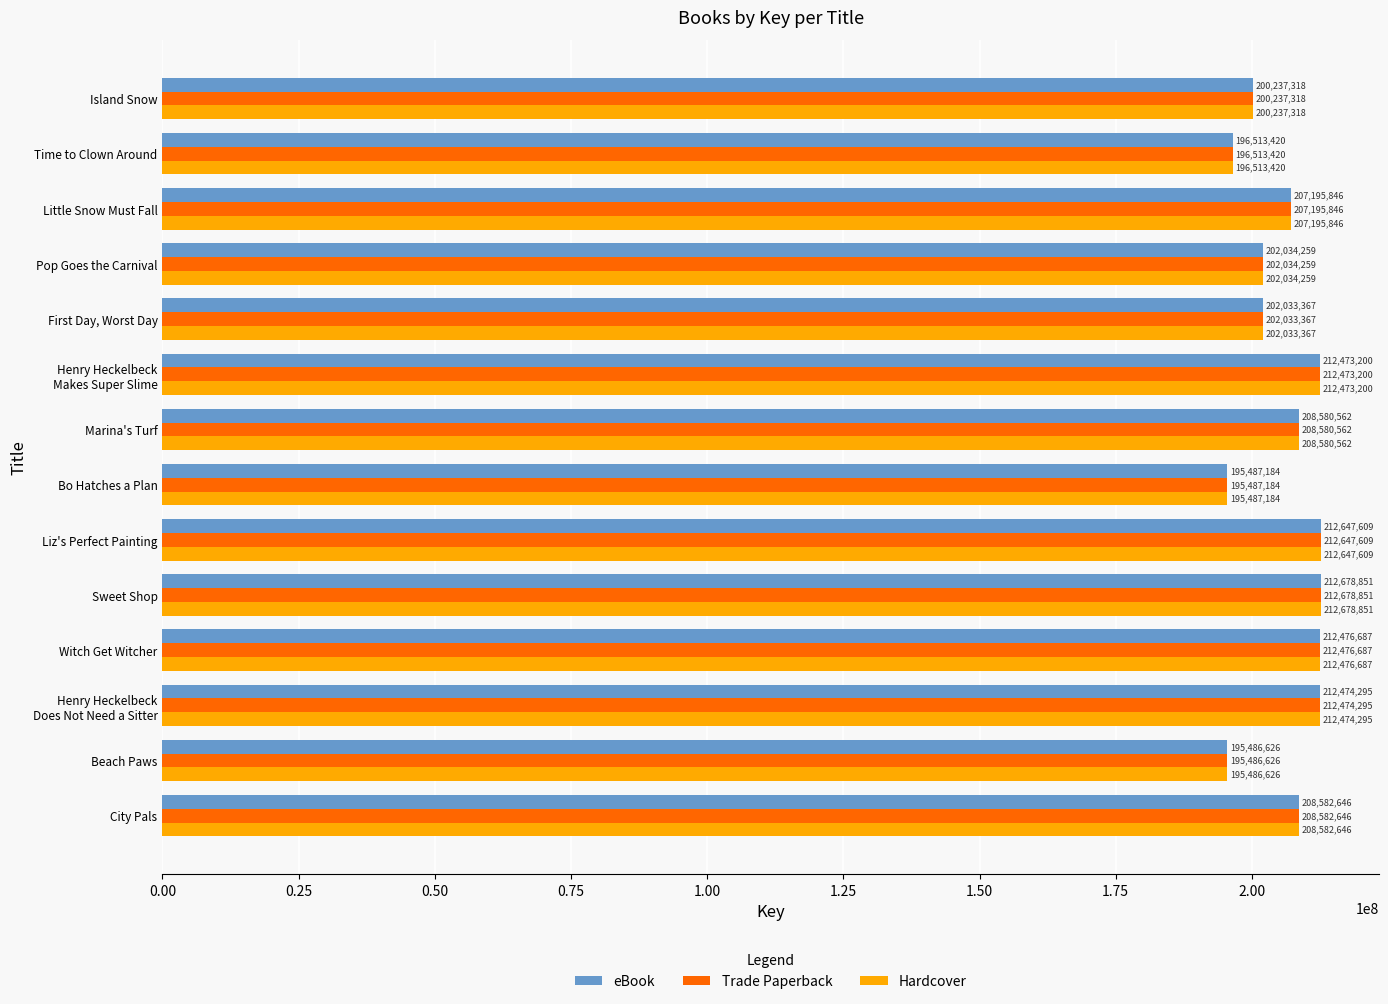

What is the average value of the Trade Paperback series?

205635848